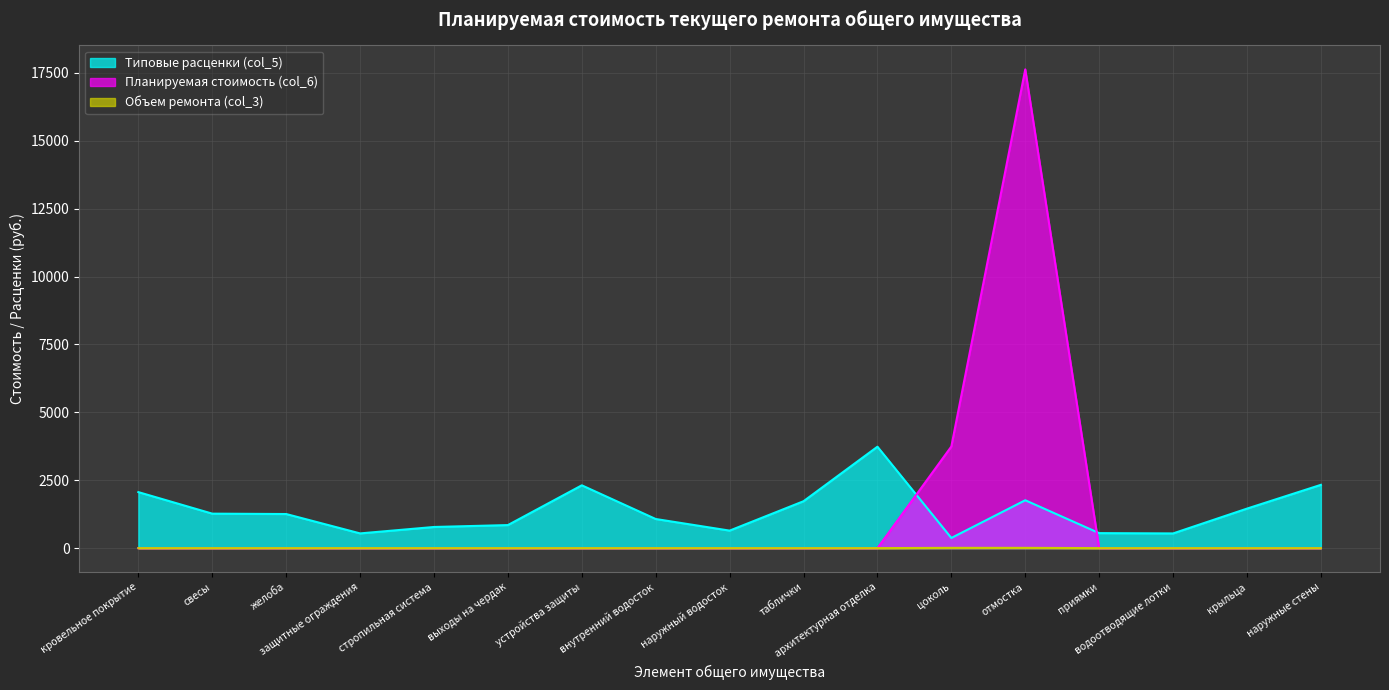

True or false: Планируемая стоимость (col_6) and Объем ремонта (col_3) cross at least once.

False